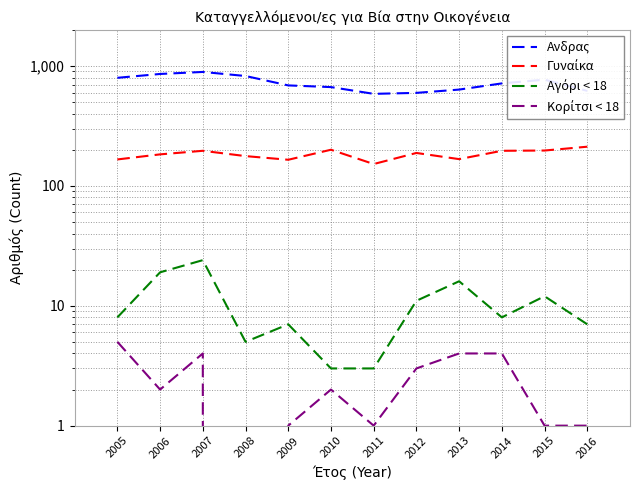

What is the value of the Γυναίκα point at the 3rd from the left?

196